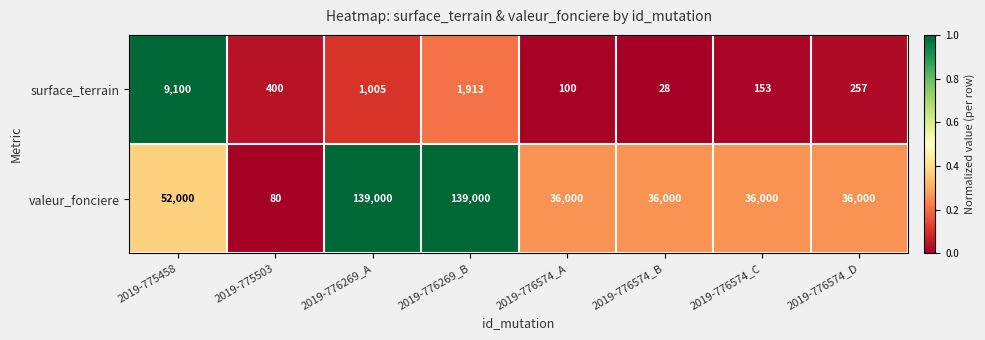

At which category is the sum across all series the highest?

2019-776269_B